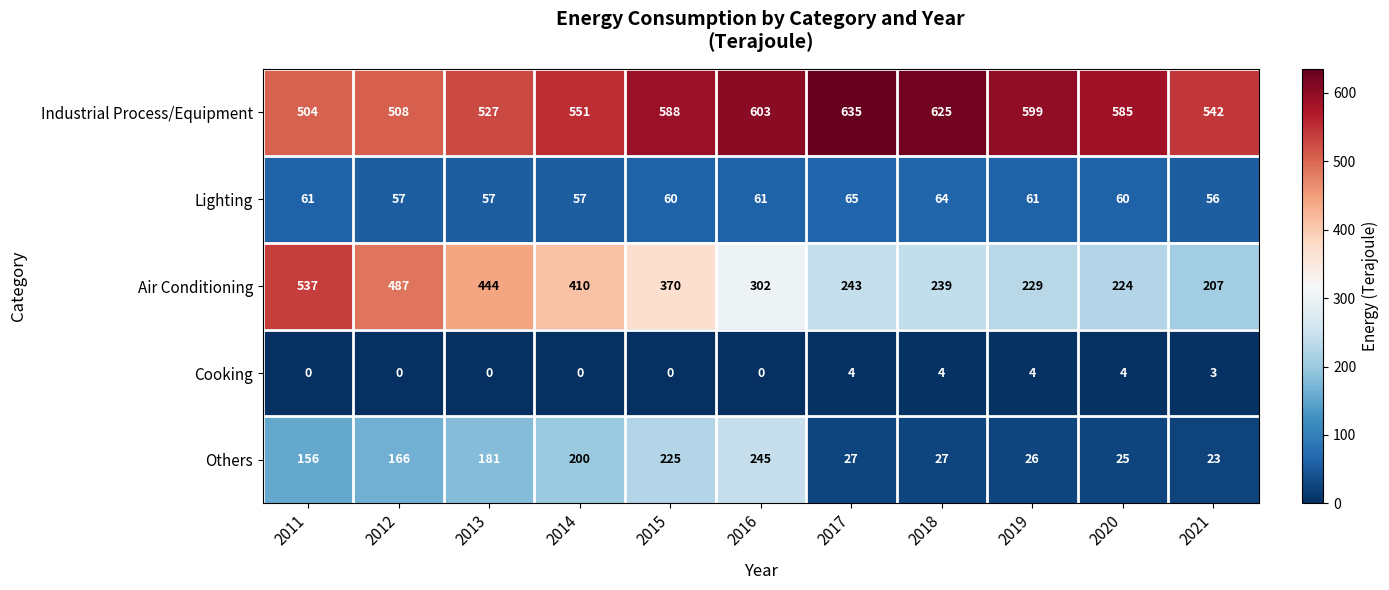

What is the sum of the Cooking values at 2017 and 2011?

4